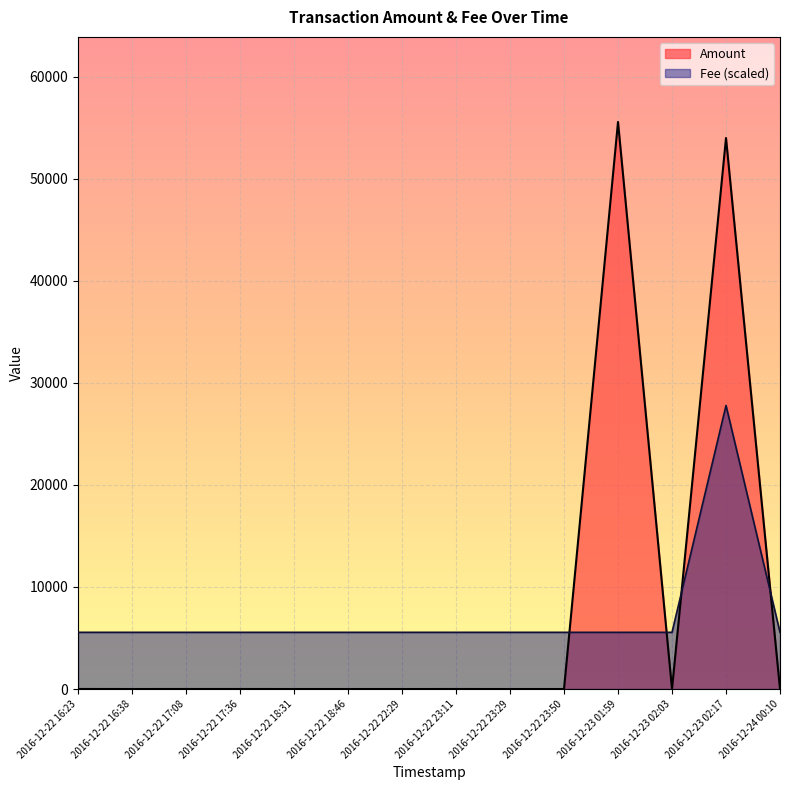

At which label is Fee closest to 3?

2016-12-24 00:10